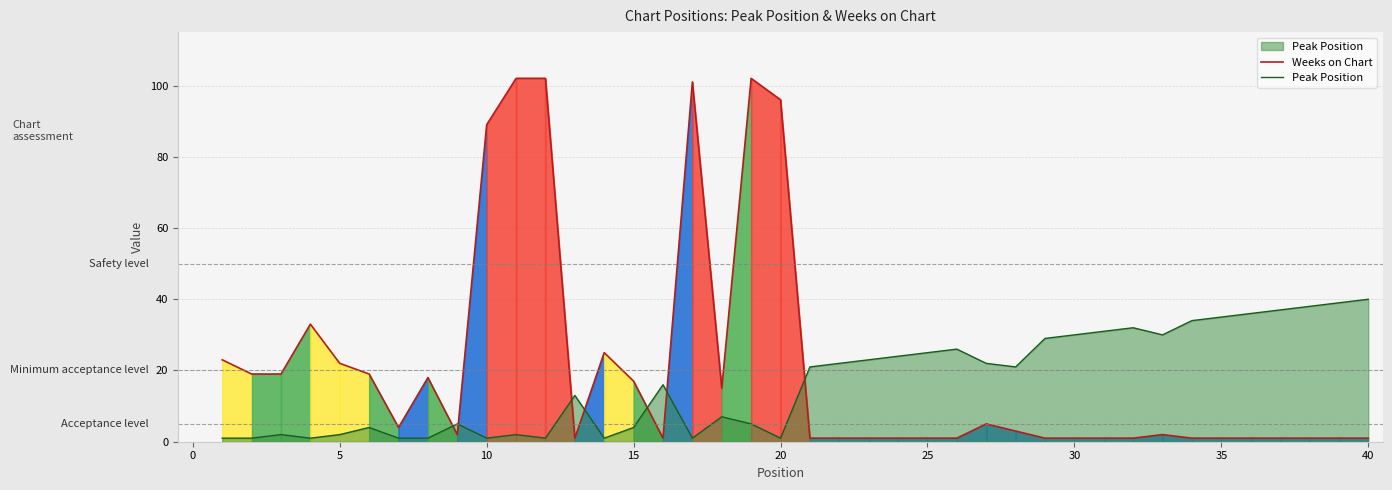

List the series in order of their peak value, highest first.

Weeks on Chart, Peak Position